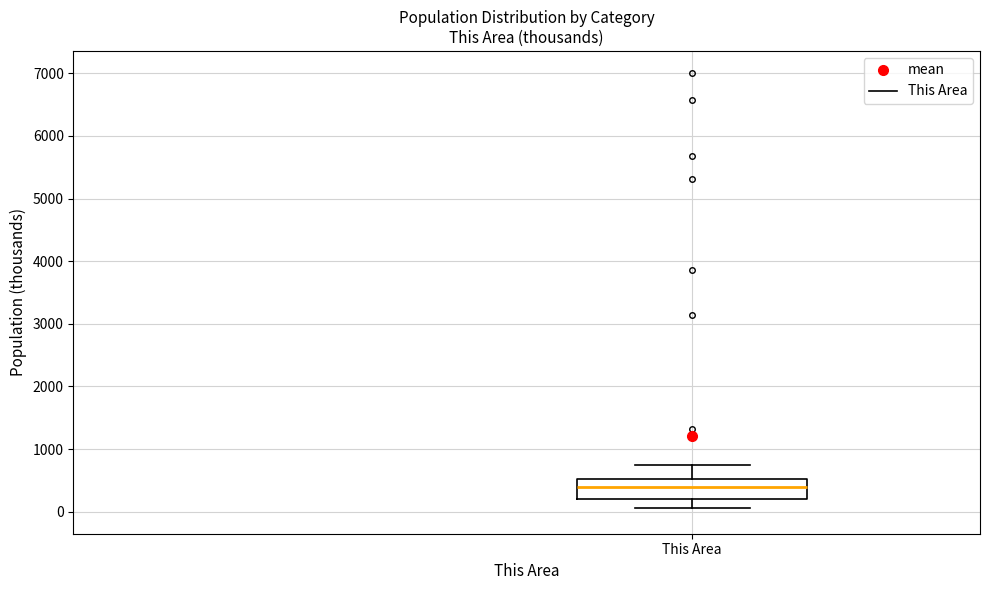

Read this box plot against the y-axis: the position of the median line, the range covered by the box, and the ends of both whiskers. The values are not printed on the chart, so give them approximately, as read against the axis.

median 400, box 200 to 500, whiskers 100 to 800